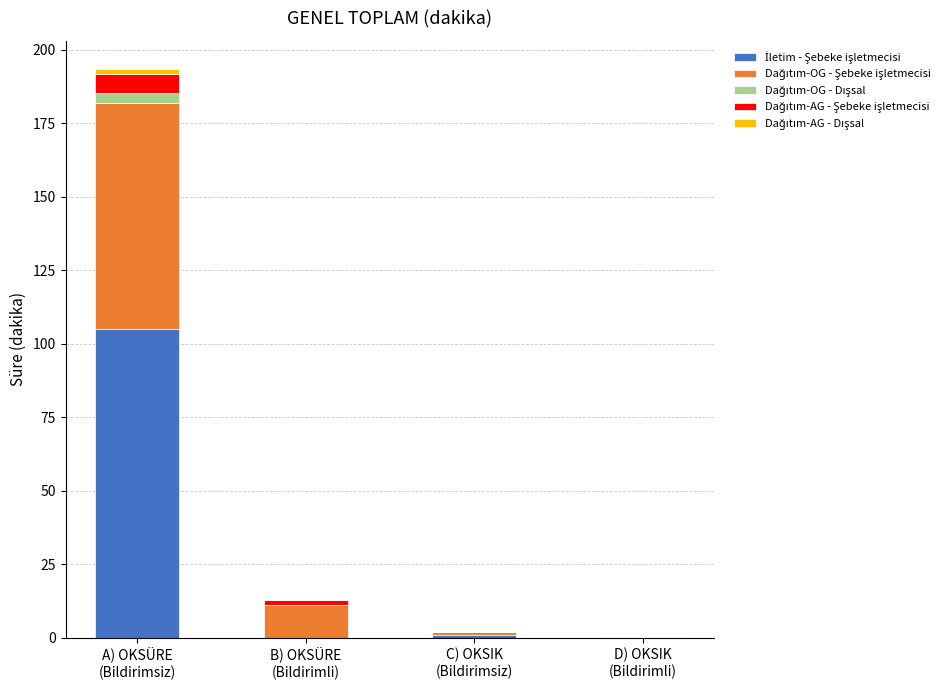

Count the number of categories in the chart.

4